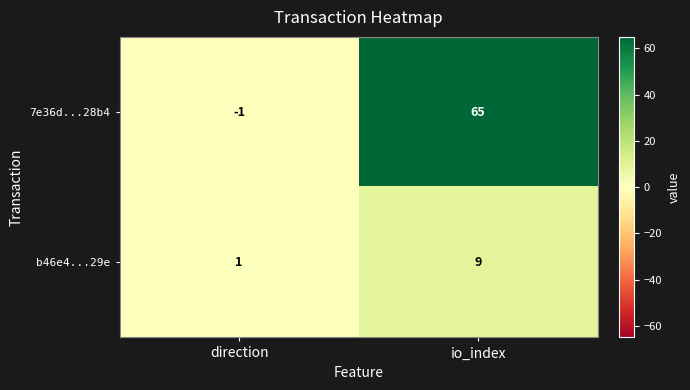

The 7e36d...28b4 series shows 65 at io_index. True or false?

True